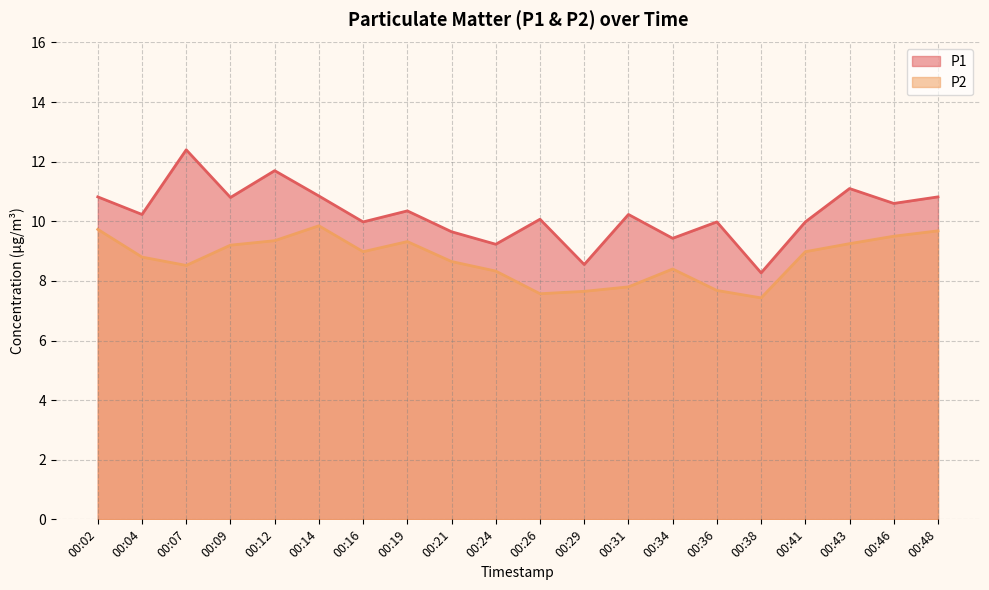

What is the sum of all P2 values?

174.7